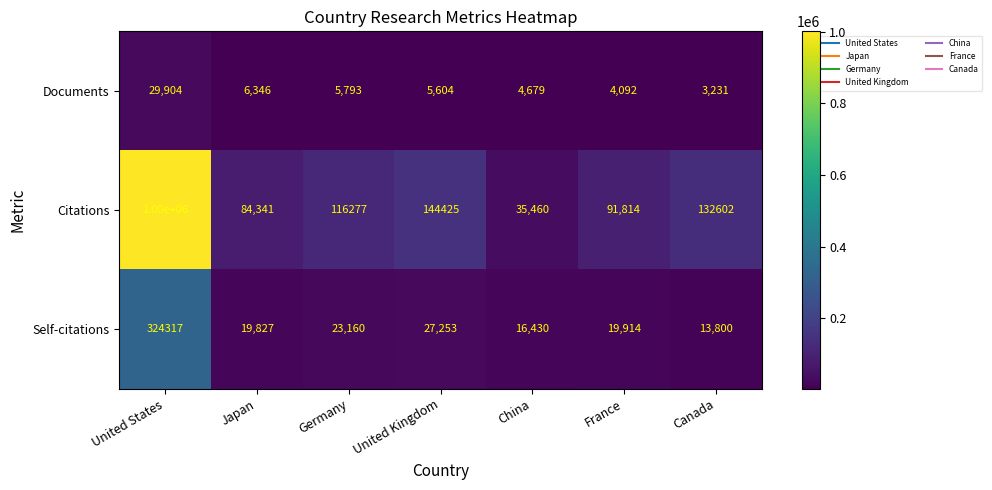

What is the greatest value displayed?

1000000